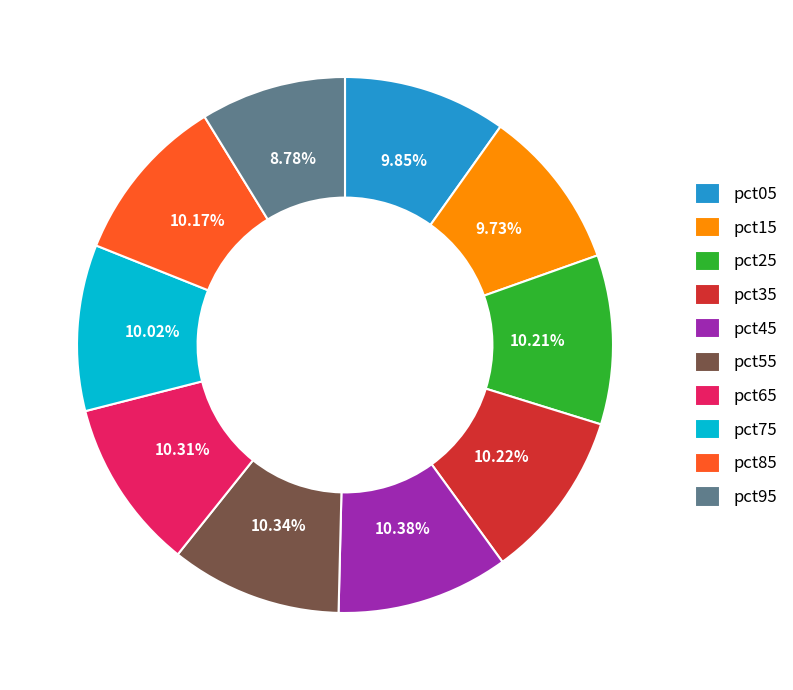

Is it true that pct45 is 17% of the pie?

False